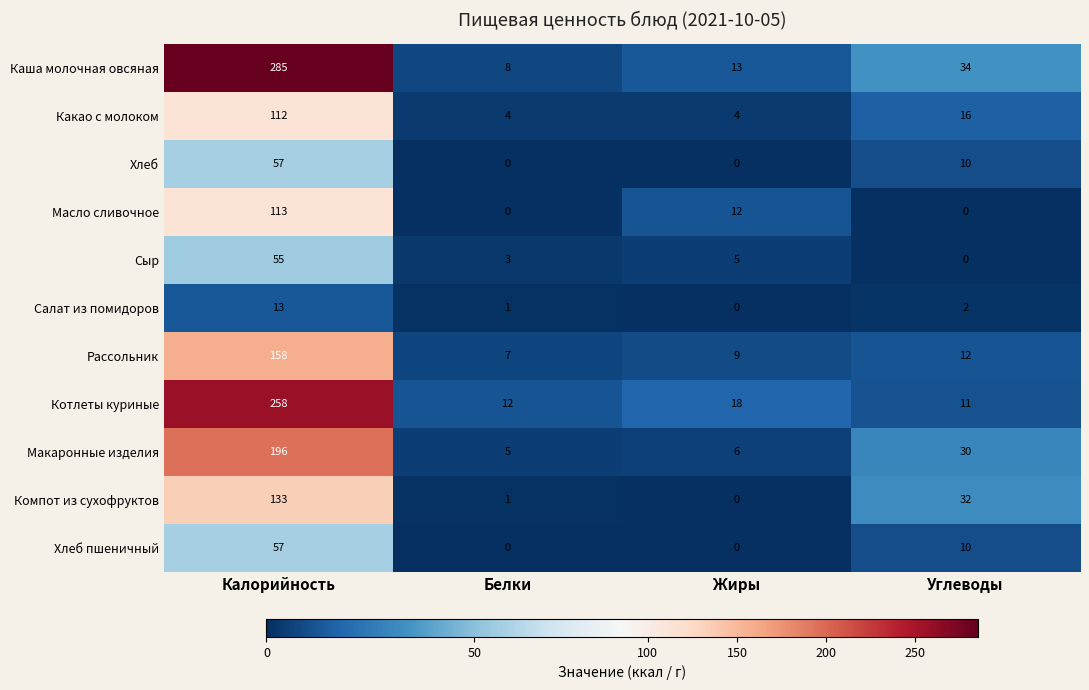

Which series has the largest total across all categories?

Каша молочная овсяная